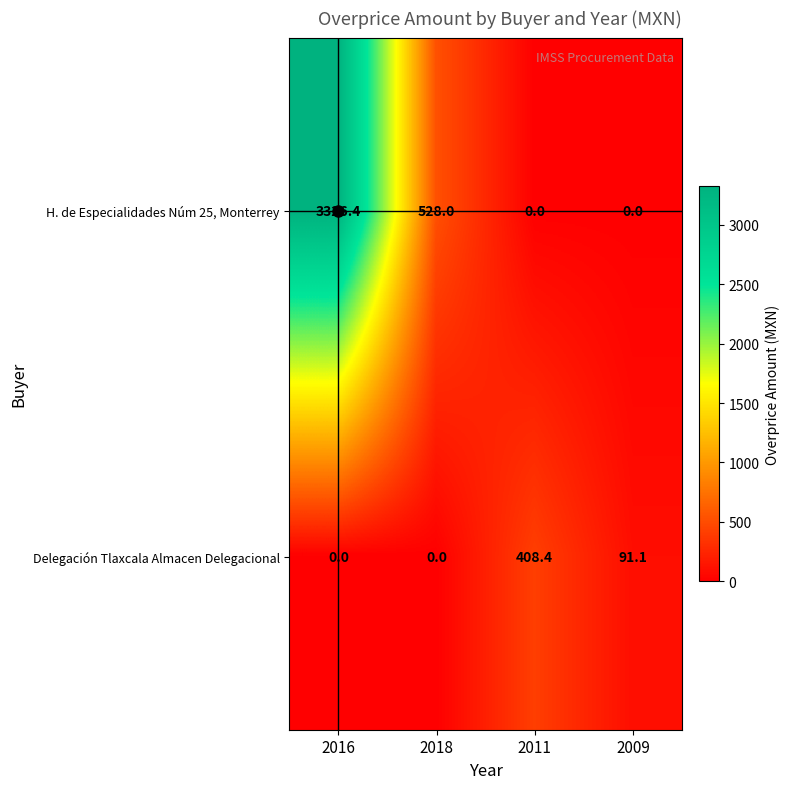

How many series are shown in this chart?

2